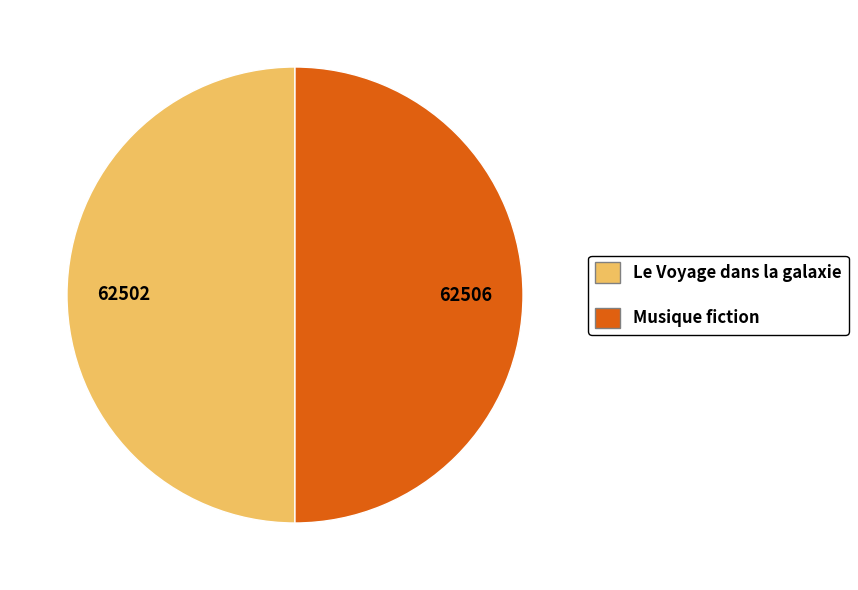

Is the sum of Musique fiction and Le Voyage dans la galaxie greater than half?

Yes